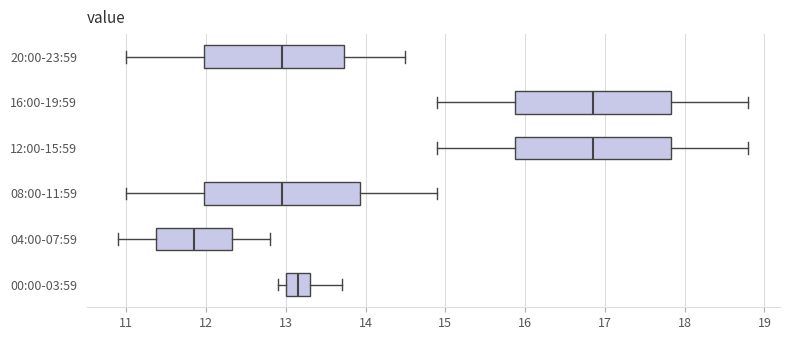

Reading bottom to top, transcribe this box plot: for each box, give where its median line is, the range the box spans, and where its two whiskers end, as read against the x-axis. The values are not printed on the chart, so give them approximately, as read against the axis.

00:00-03:59: median 13.2, box 13.0 to 13.3, whiskers 12.9 to 13.7
04:00-07:59: median 11.9, box 11.4 to 12.3, whiskers 10.9 to 12.8
08:00-11:59: median 13.0, box 12.0 to 13.9, whiskers 11.0 to 14.9
12:00-15:59: median 16.9, box 15.9 to 17.8, whiskers 14.9 to 18.8
16:00-19:59: median 16.9, box 15.9 to 17.8, whiskers 14.9 to 18.8
20:00-23:59: median 13.0, box 12.0 to 13.7, whiskers 11.0 to 14.5